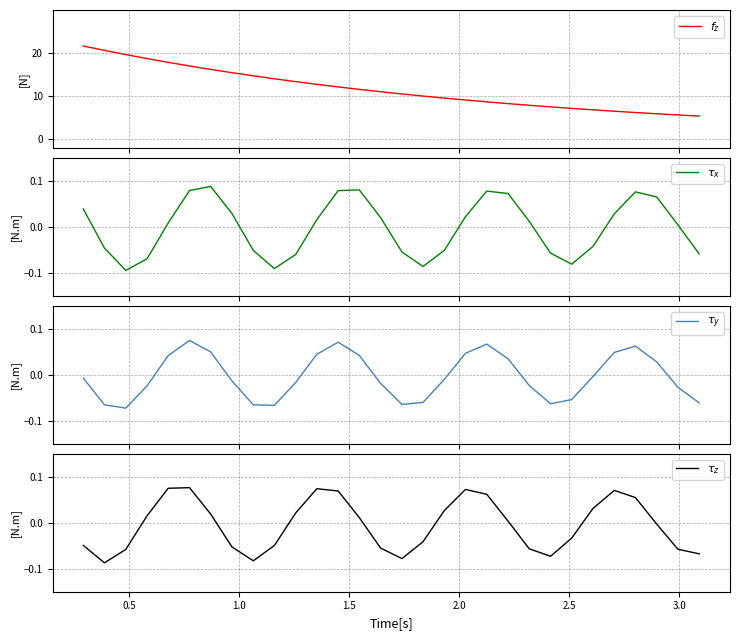

What is the minimum value shown in the chart?

-0.1